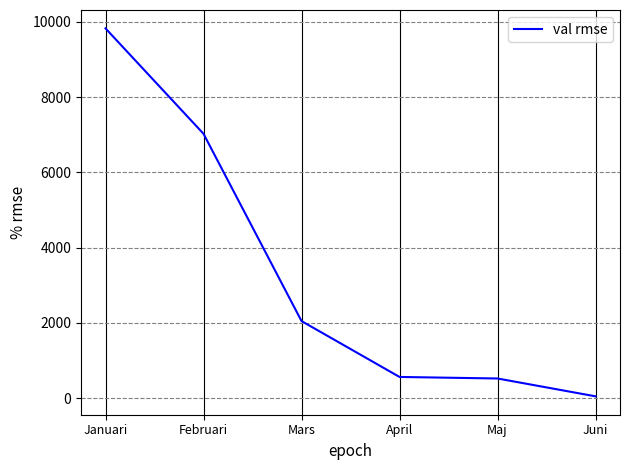

What is the sum of the values at Maj and Mars?

2568